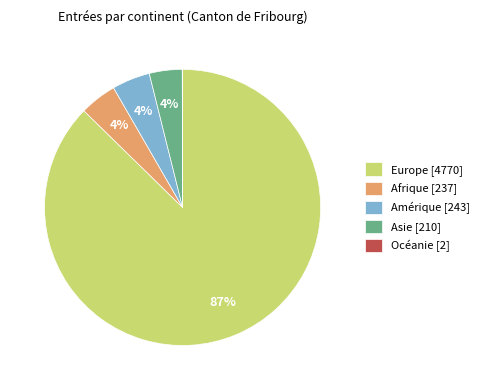

To the nearest percent, what is the average slice percentage?

20%